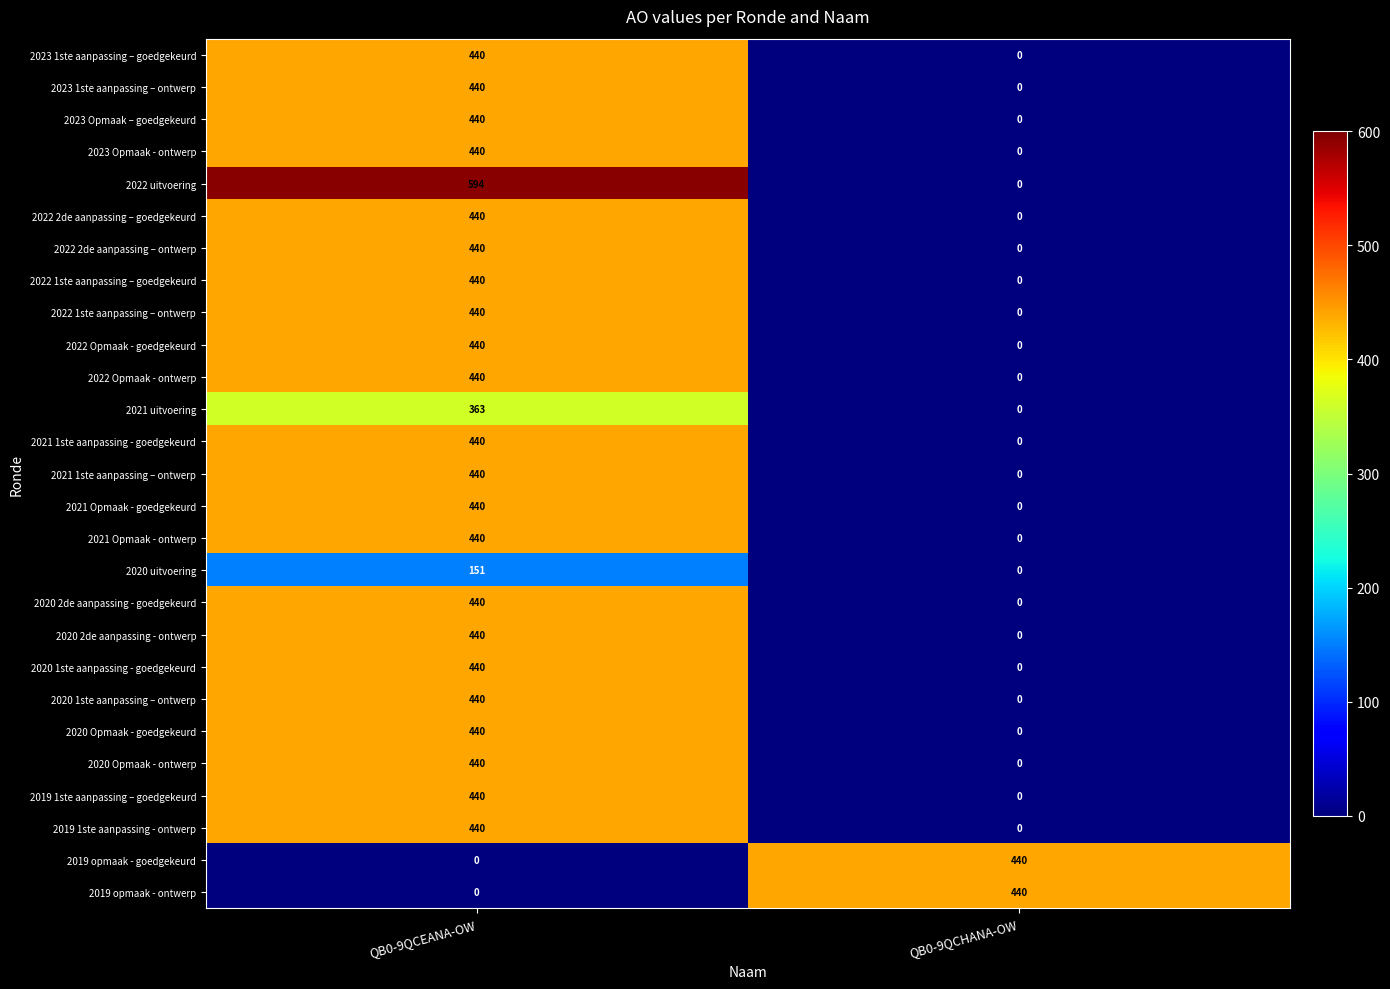

Rank the categories by 2021 1ste aanpassing – ontwerp value from highest to lowest.

QB0-9QCEANA-OW, QB0-9QCHANA-OW